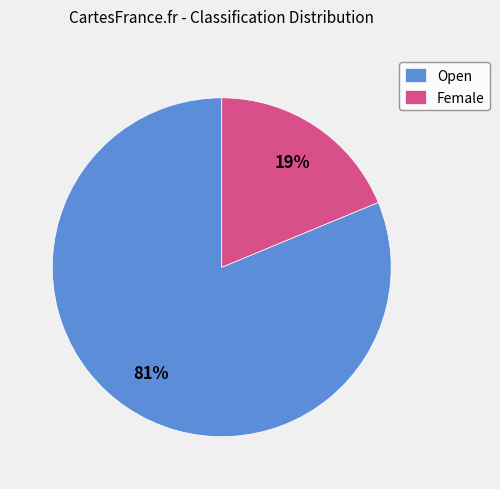

To the nearest percent, what is the difference between the largest and smallest slice percentages?

62%